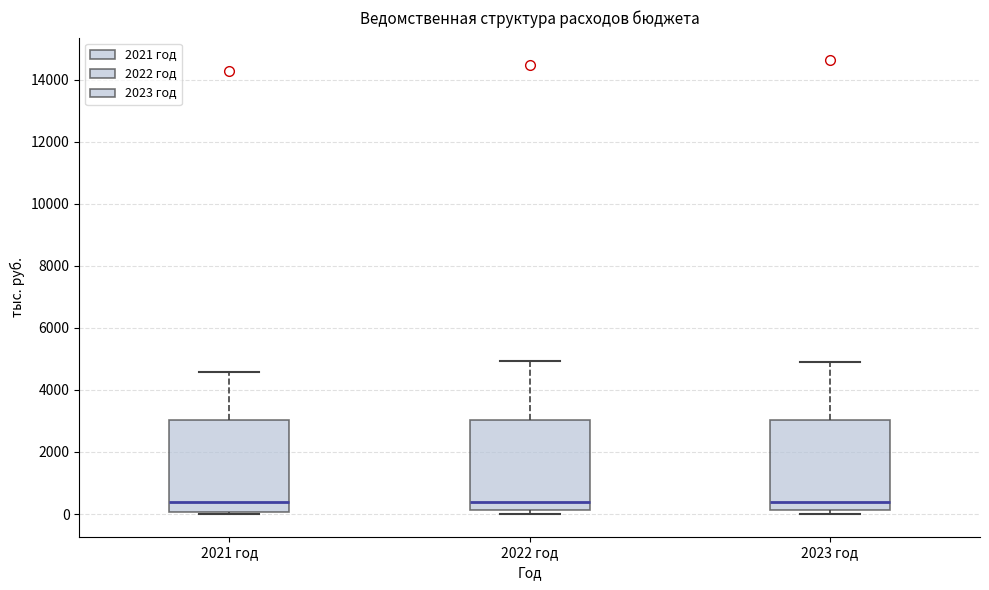

Where does the upper whisker of the box for 2022 год end on the y-axis? The values are not printed on the chart, so give them approximately, as read against the axis.

5000